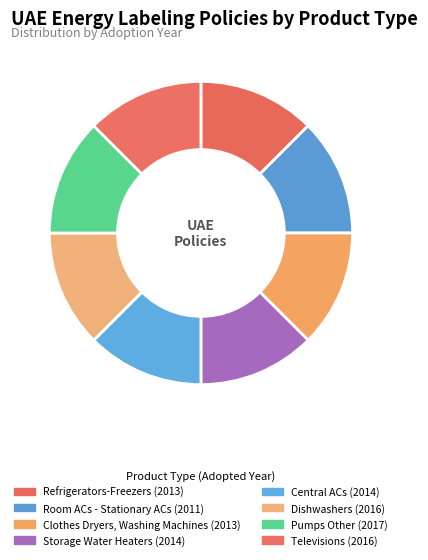

Count the number of slices in the pie.

8